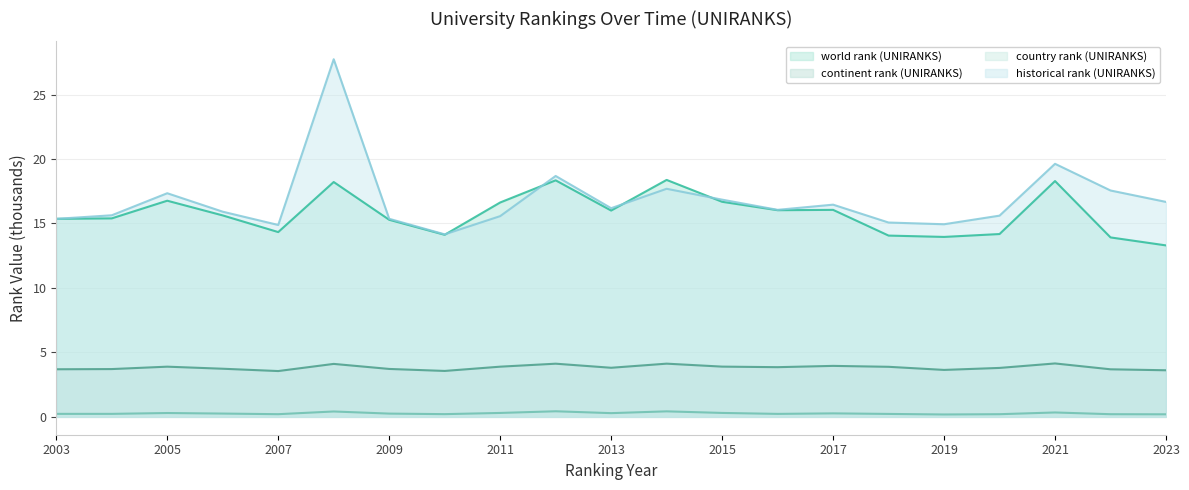

What is the value of the world rank (UNIRANKS) point at the 3rd from the left?

16.8